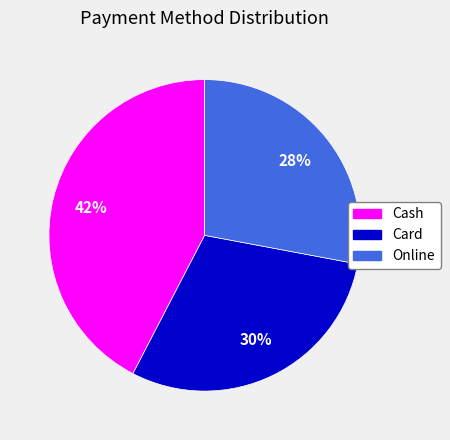

To the nearest percent, what is the difference between the largest and smallest slice percentages?

14%